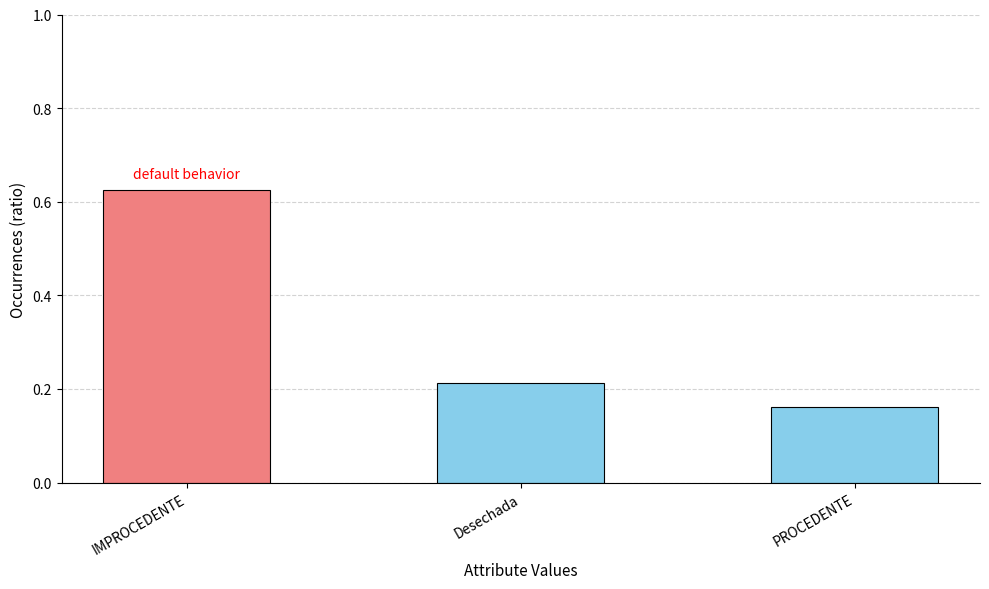

What is the label of the 2nd bar from the left?

Desechada